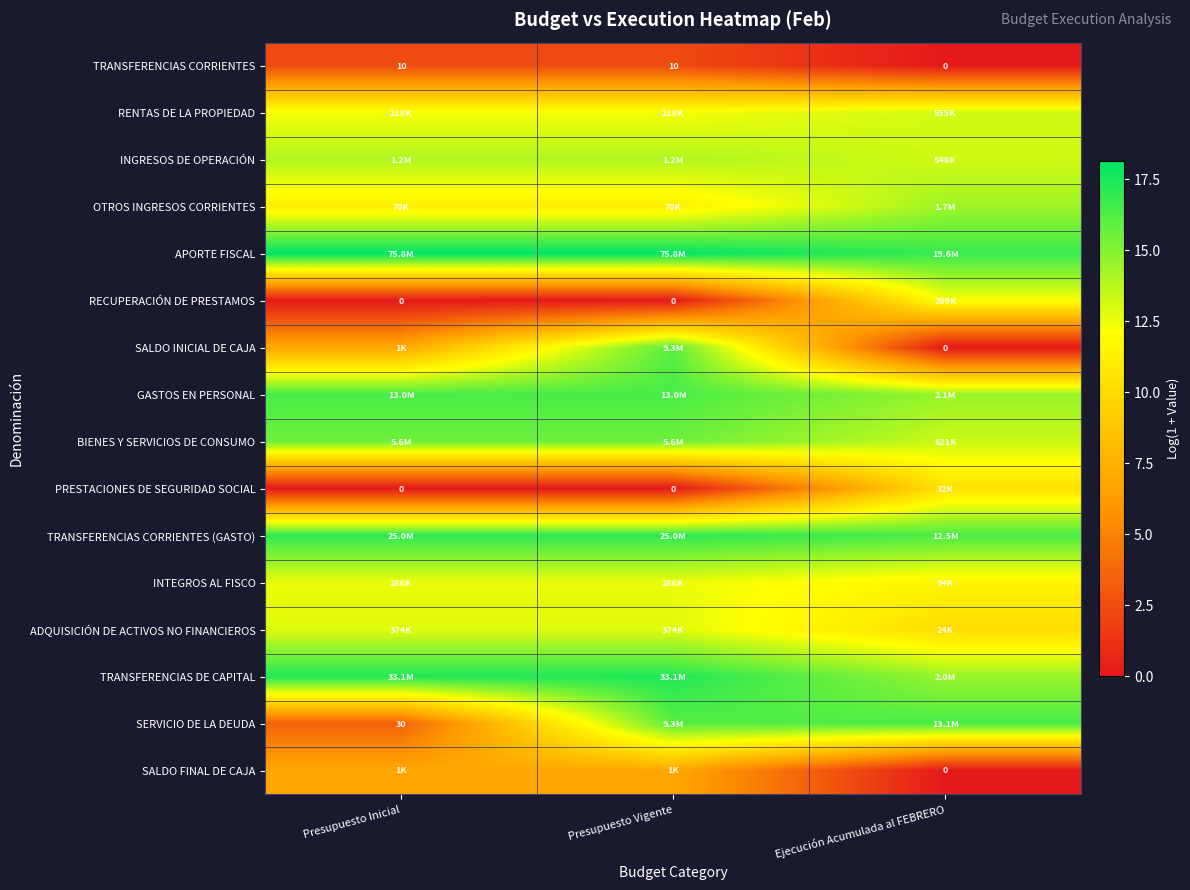

True or false: BIENES Y SERVICIOS DE CONSUMO has a value of 4.7 at Presupuesto Inicial.

False